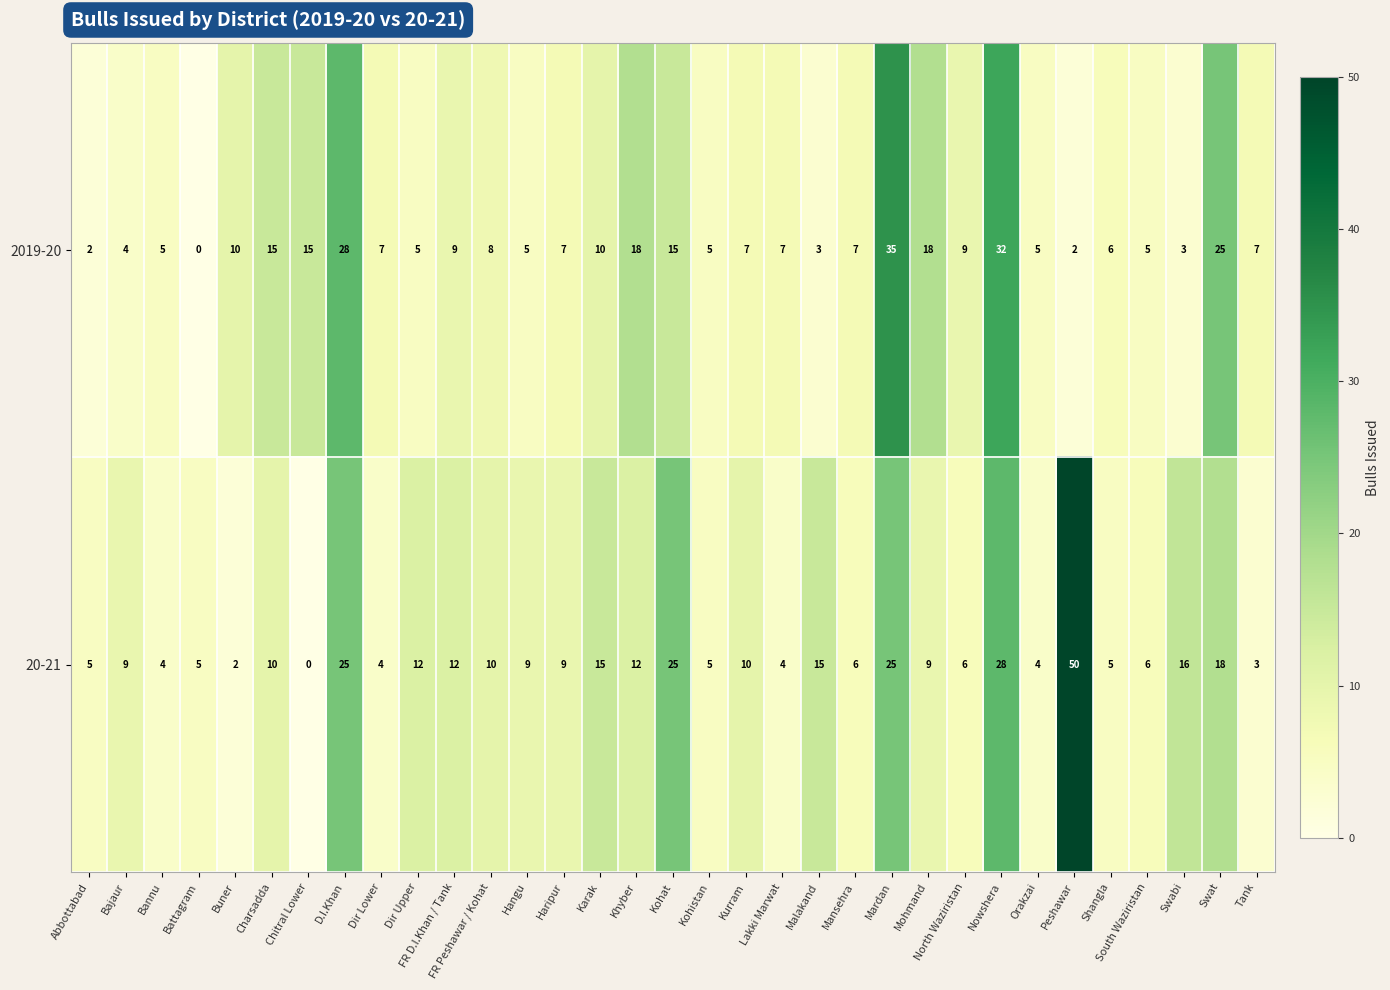

At how many categories does at least one series exceed 27?

4